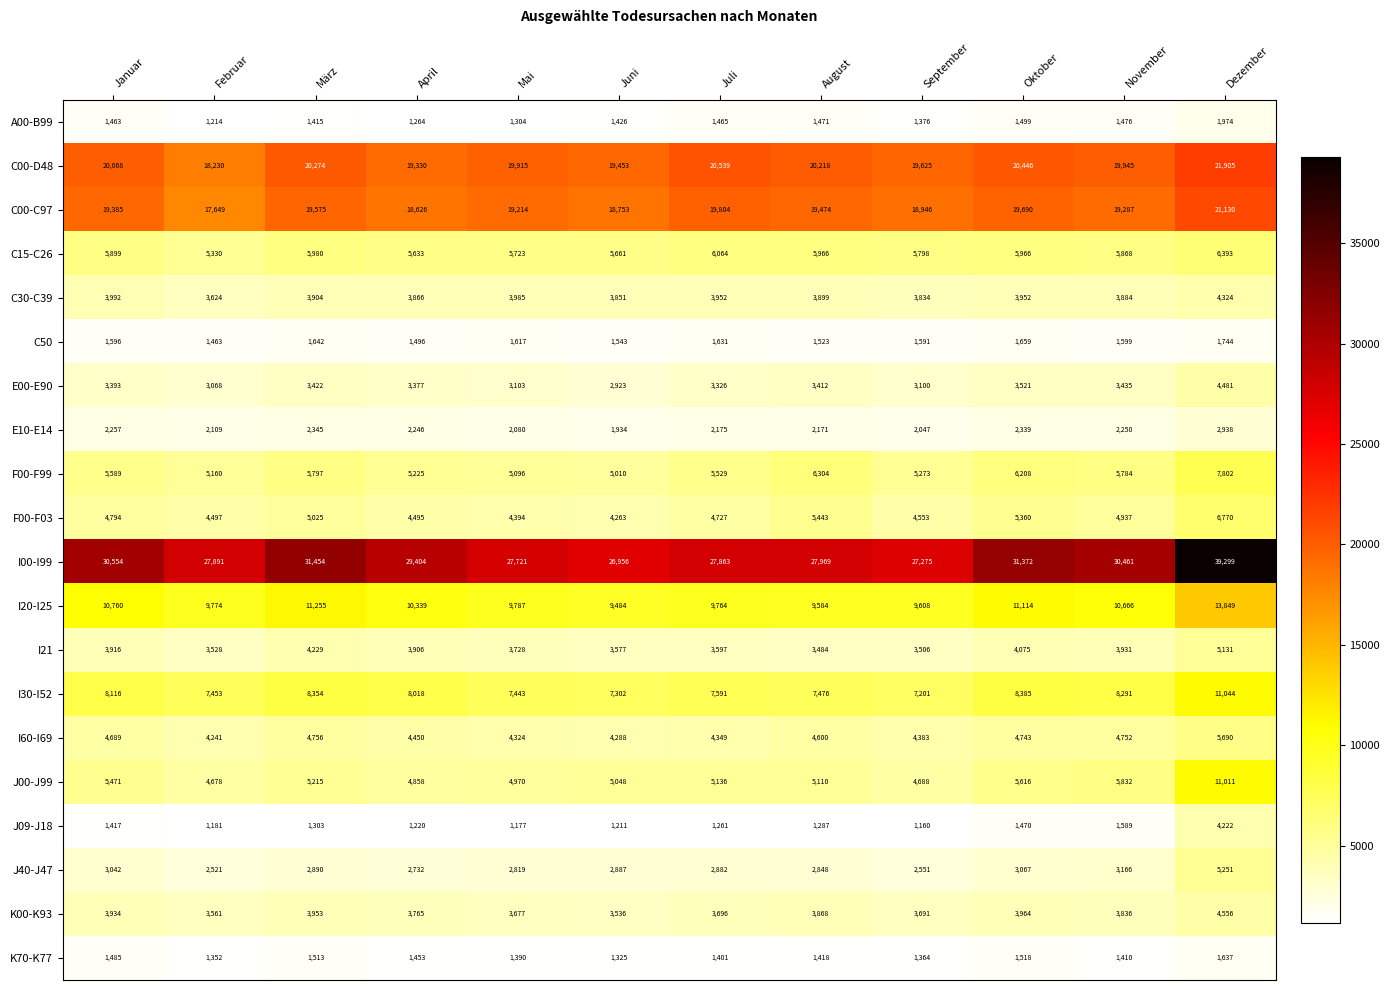

Is it true that I00-I99 equals 41673 at August?

False